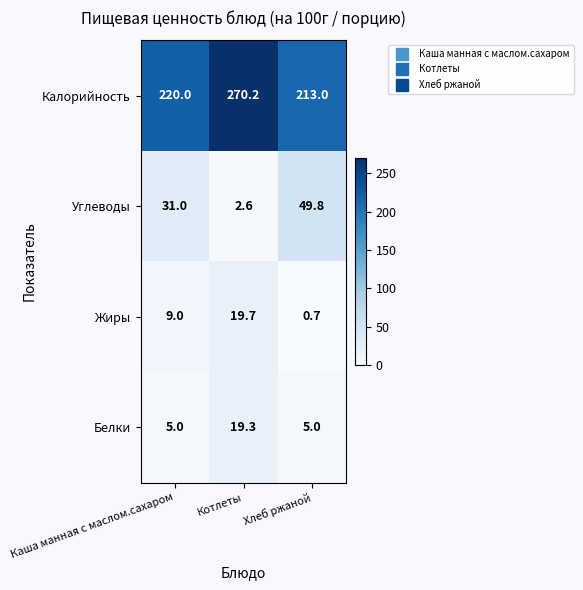

Between Котлеты and Хлеб ржаной, which series saw the biggest shift?

Калорийность